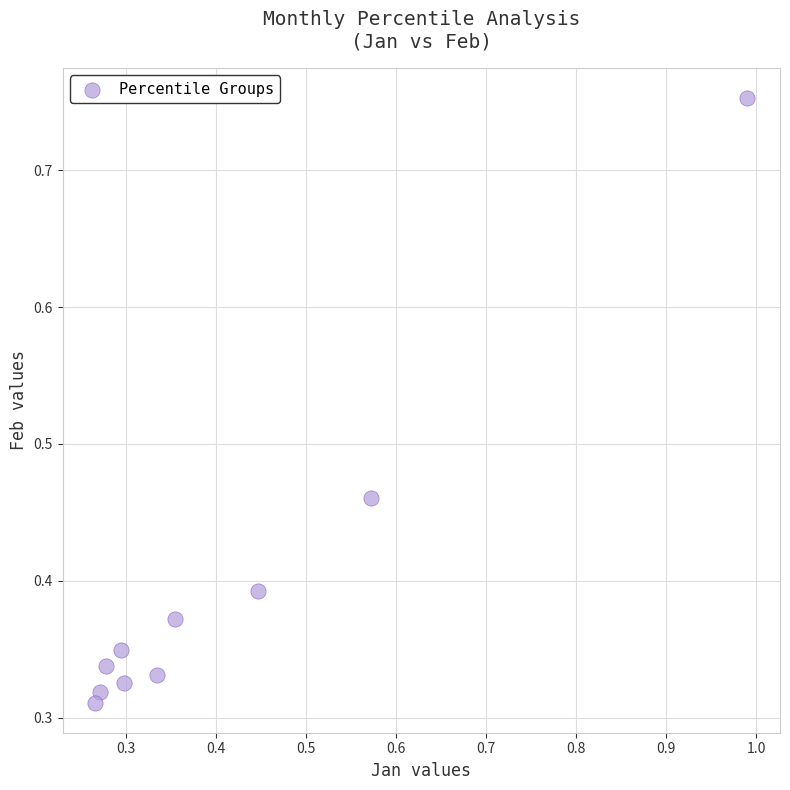

What is the range of X values (max minus min)?

0.7